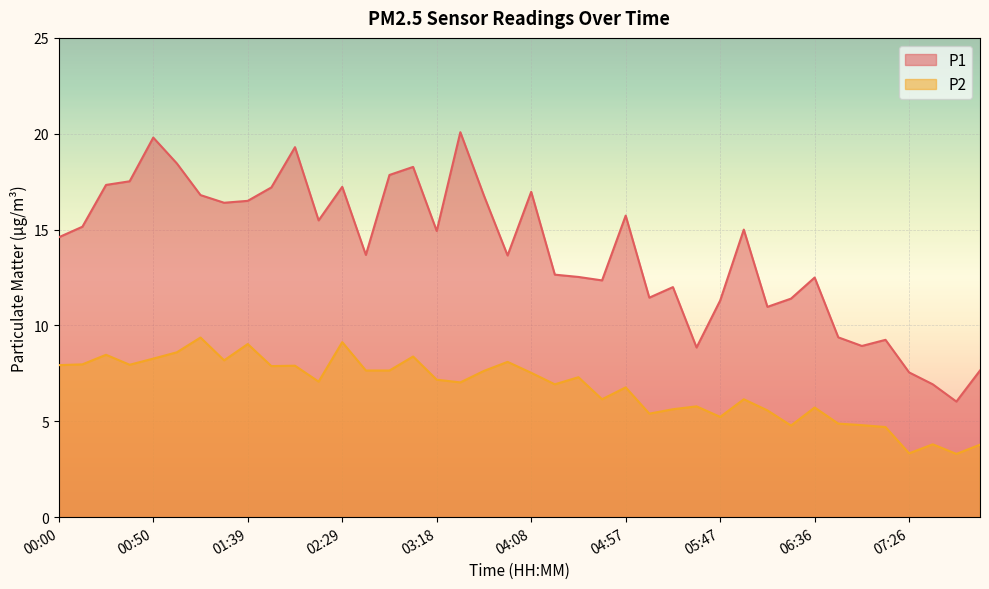

True or false: P2 has a value of 6.9 at 04:20.

True